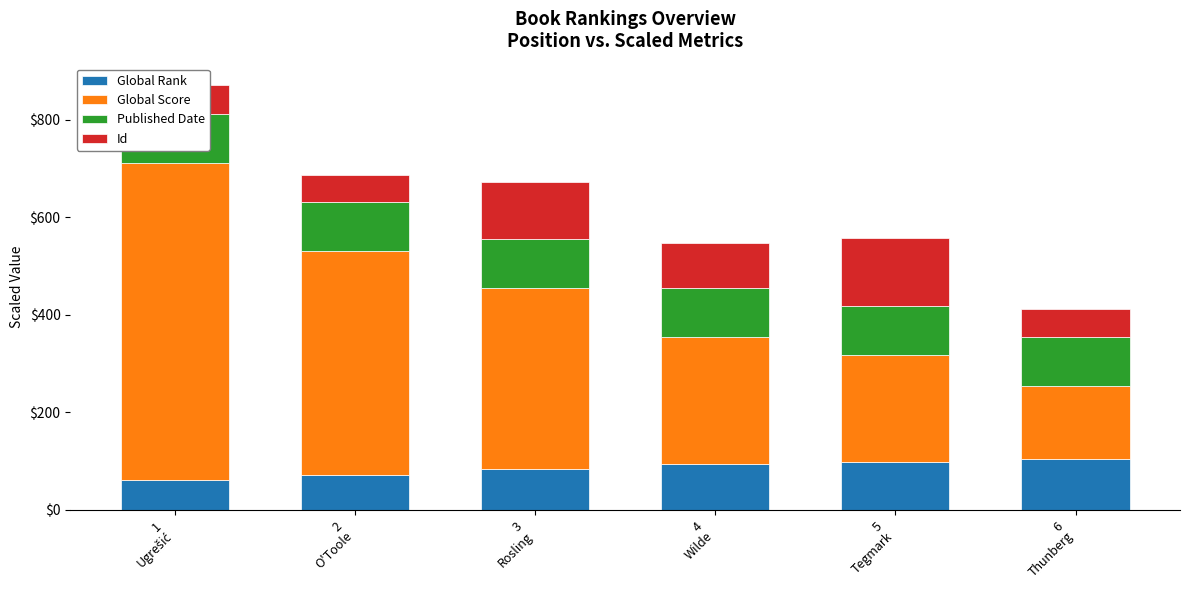

What is the maximum value for Global Rank?

103.9